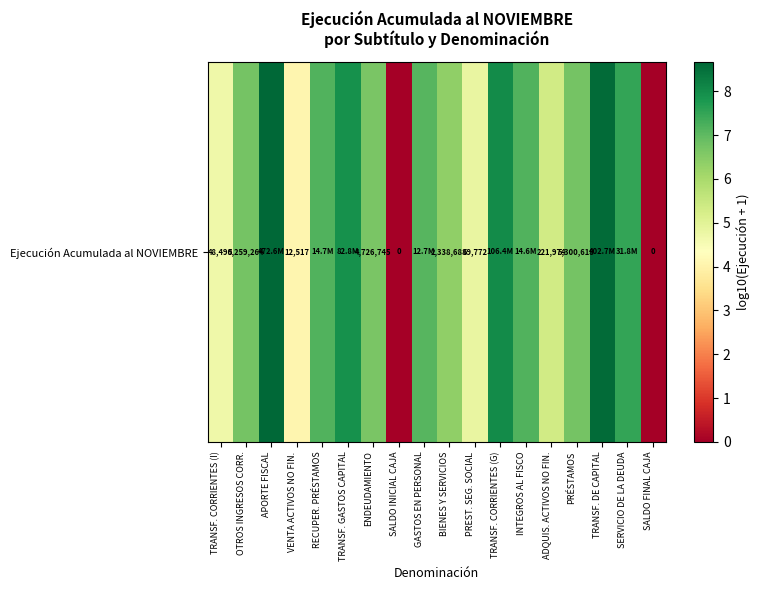

Reading left to right, transcribe all the data shown in this chart.

4.7	6.7	8.7	4.1	7.2	7.9	6.7	0.0	7.1	6.4	4.8	8.0	7.2	5.3	6.7	8.6	7.5	0.0